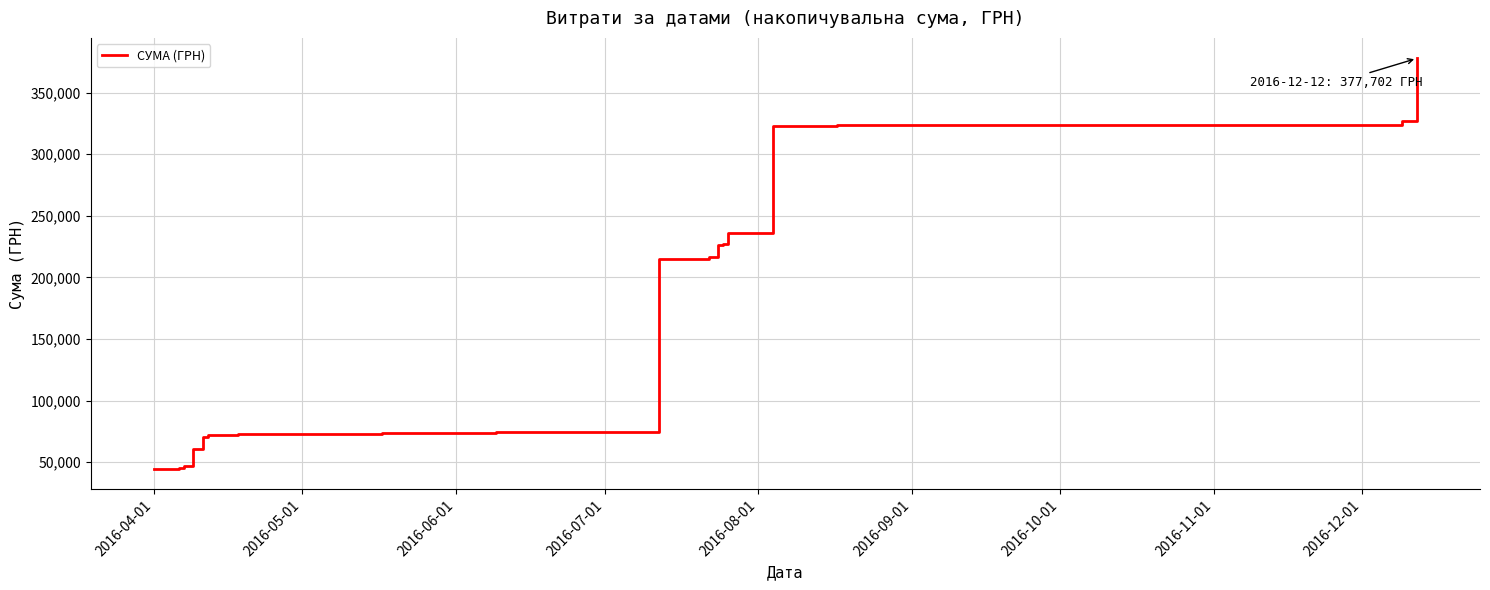

What is the difference between the maximum and minimum values?

333068.9